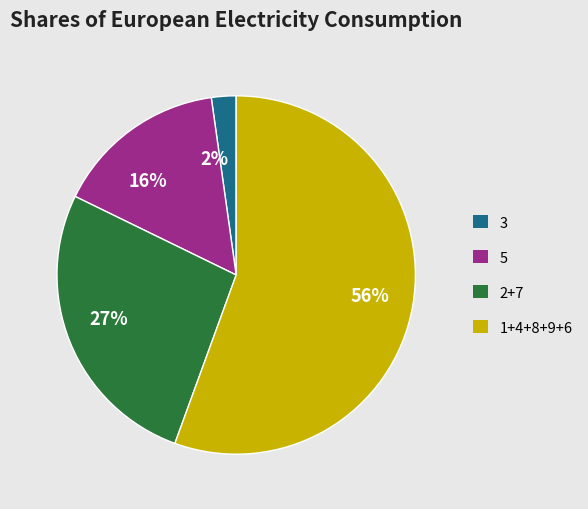

Do 27% and 16% together represent more than half of the pie?

No